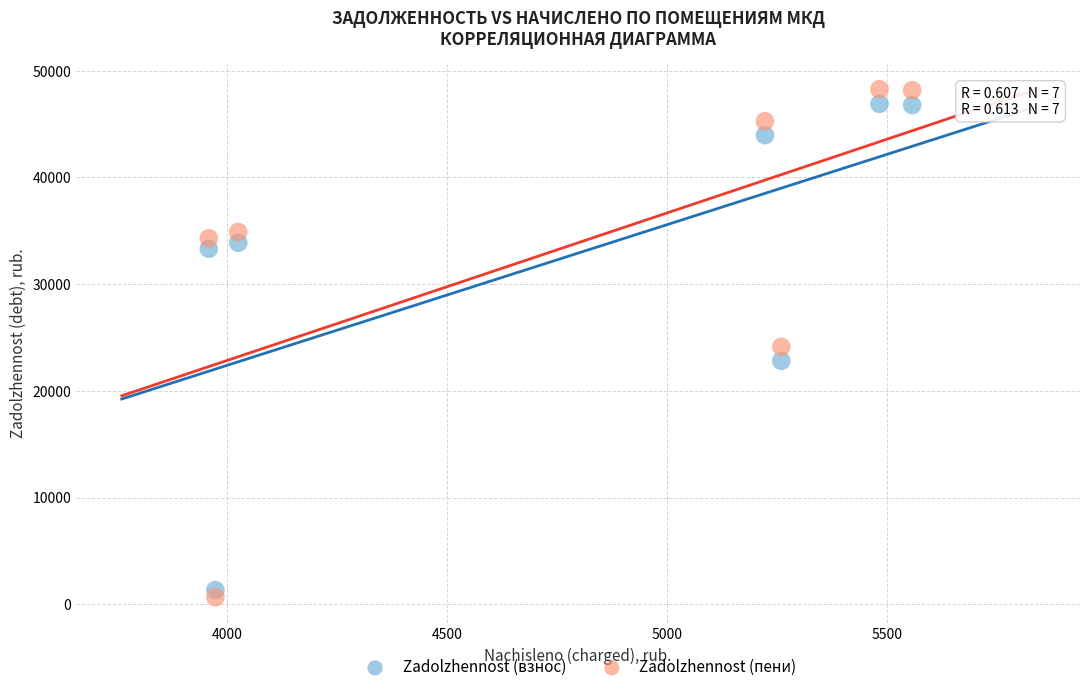

Across all data points, what is the range of X values (max minus min)?

1599.6